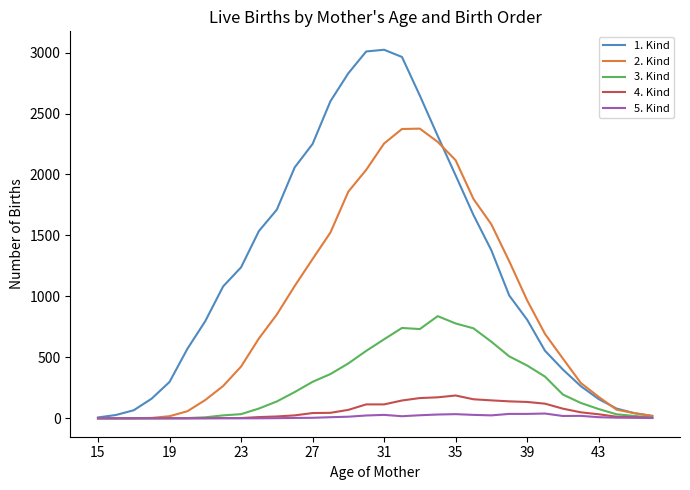

True or false: 1. Kind has more than 2 interior local peaks.

False